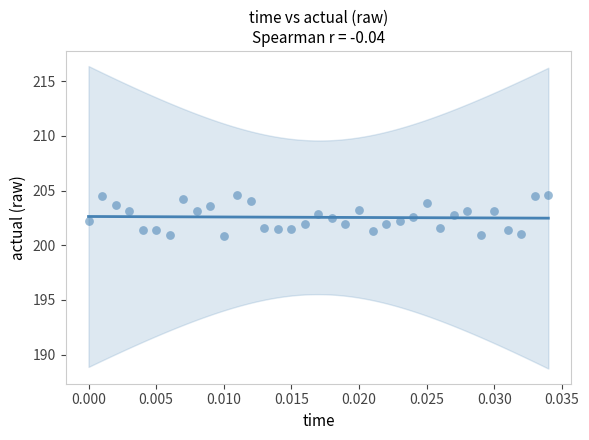

What is the range of Y values (max minus min)?

3.8